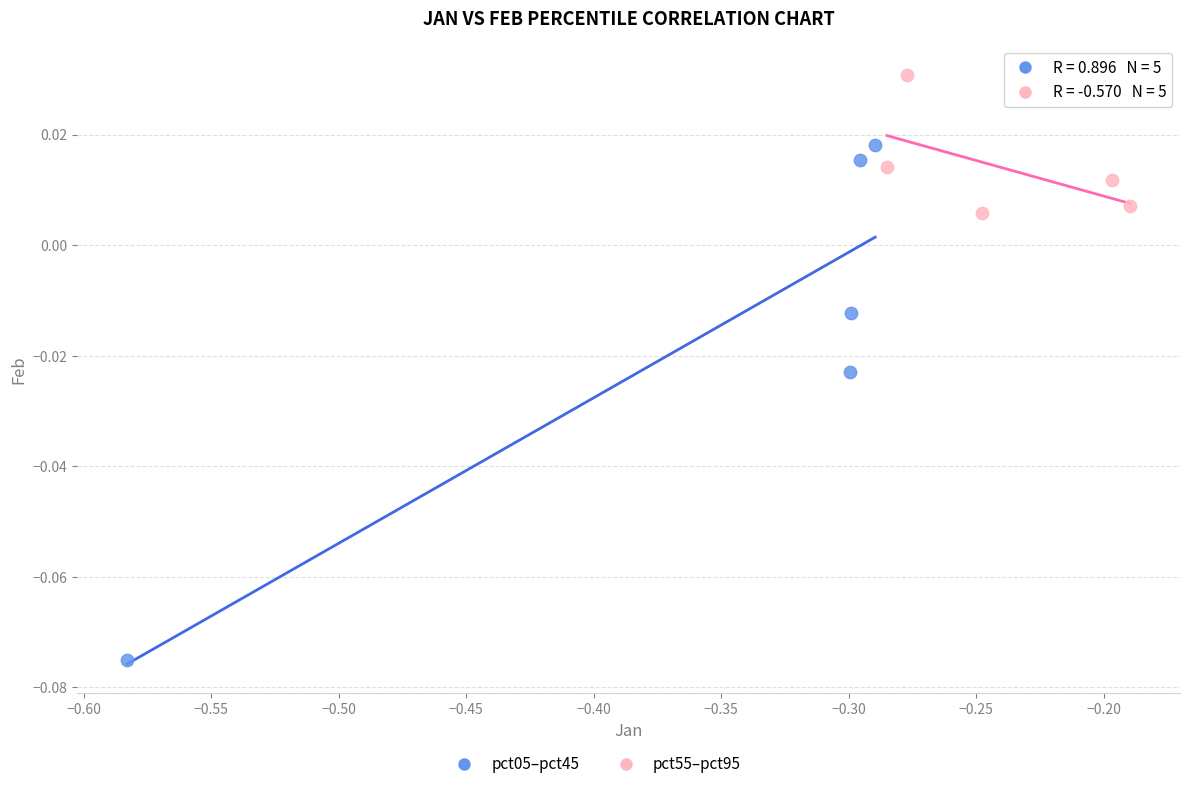

Which series has the largest Y range (max minus min)?

pct05–pct45